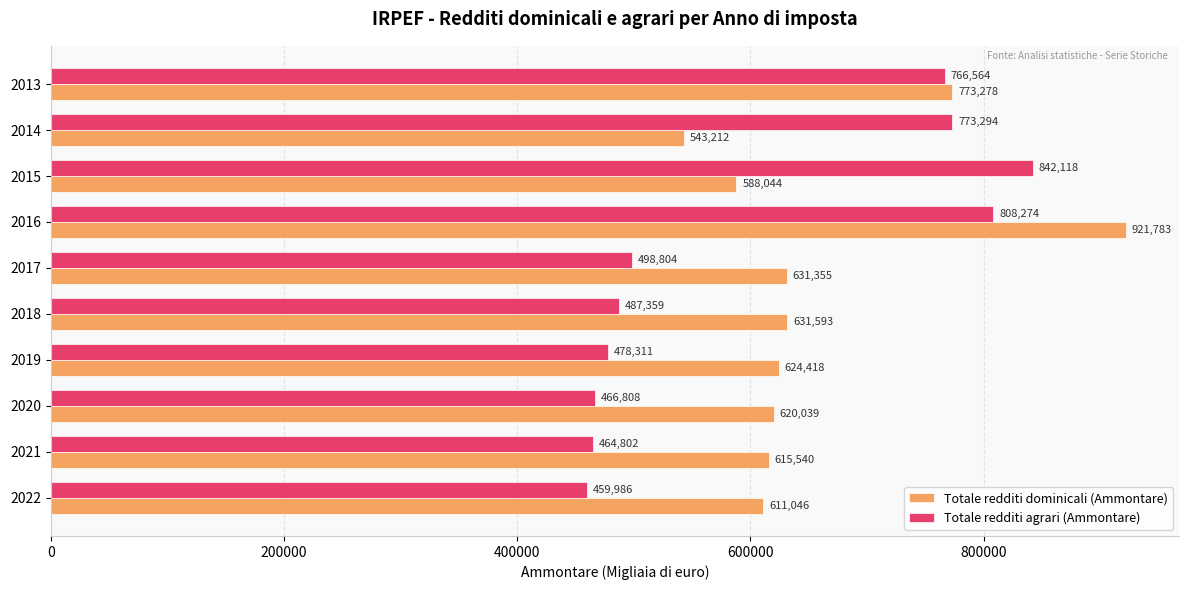

What is the sum of the Totale redditi dominicali (Ammontare) values at 2020 and 2015?

1208083